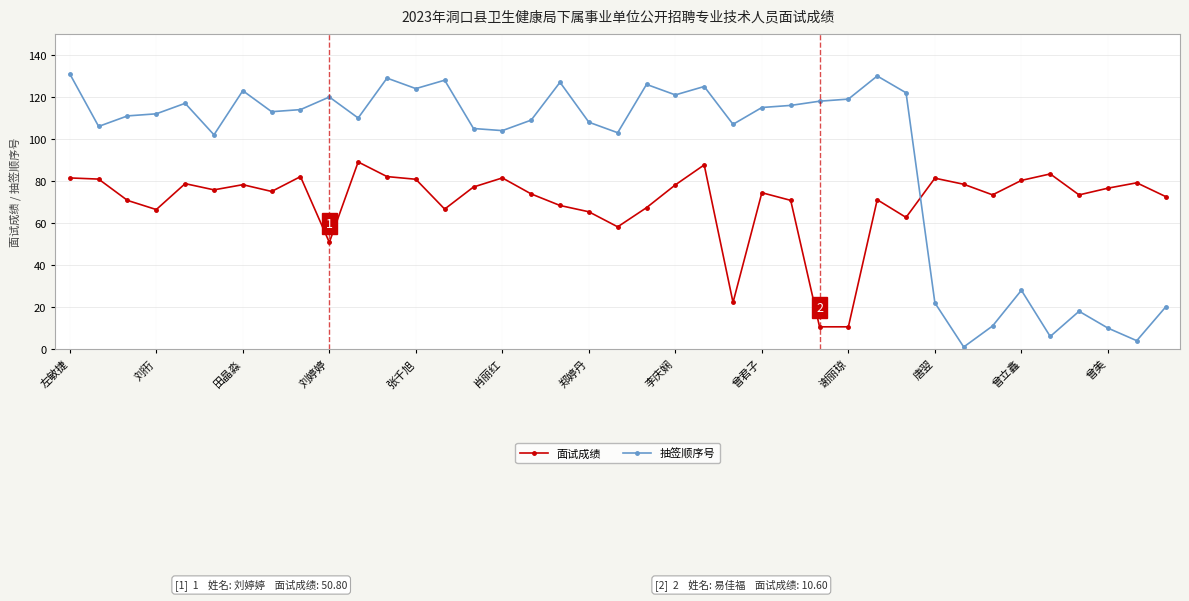

True or false: 抽签顺序号 and 面试成绩 intersect in this chart.

True